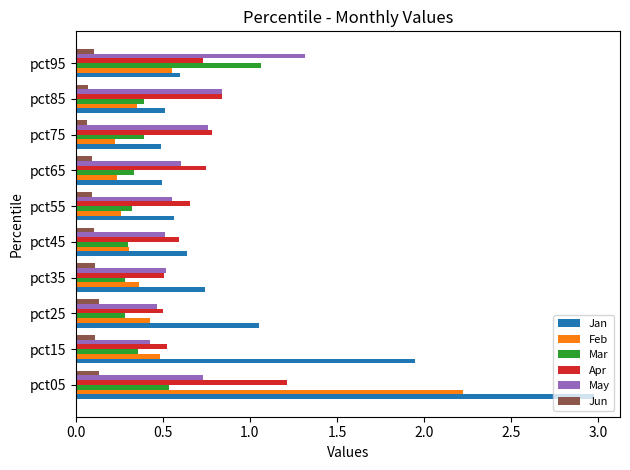

What are all the series names shown in the legend?

Jan, Feb, Mar, Apr, May, Jun